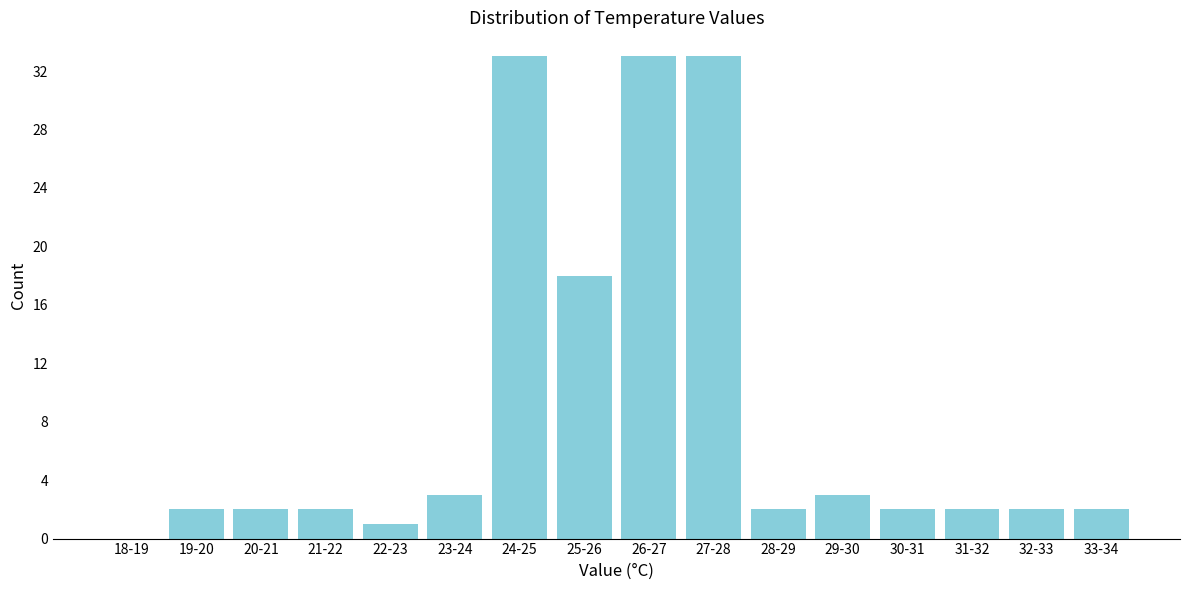

Reading left to right, transcribe all the data shown in this chart.

18-19=0	19-20=2	20-21=2	21-22=2	22-23=1	23-24=3	24-25=33	25-26=18	26-27=33	27-28=33	28-29=2	29-30=3	30-31=2	31-32=2	32-33=2	33-34=2